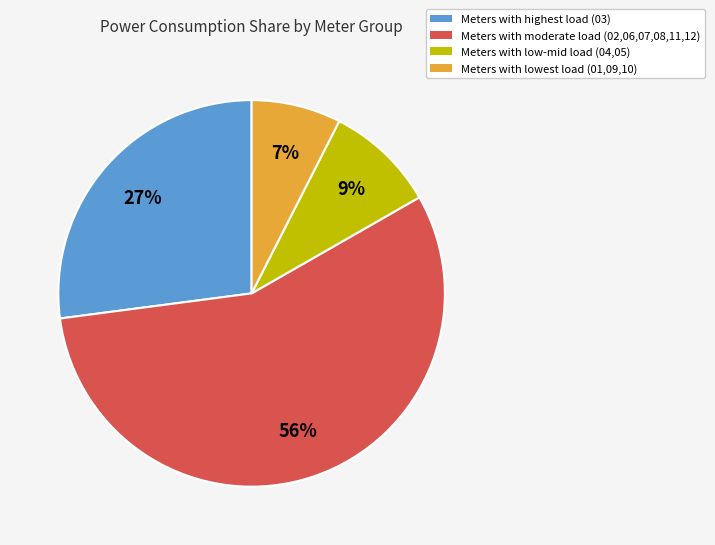

Does any single category account for the majority?

Yes